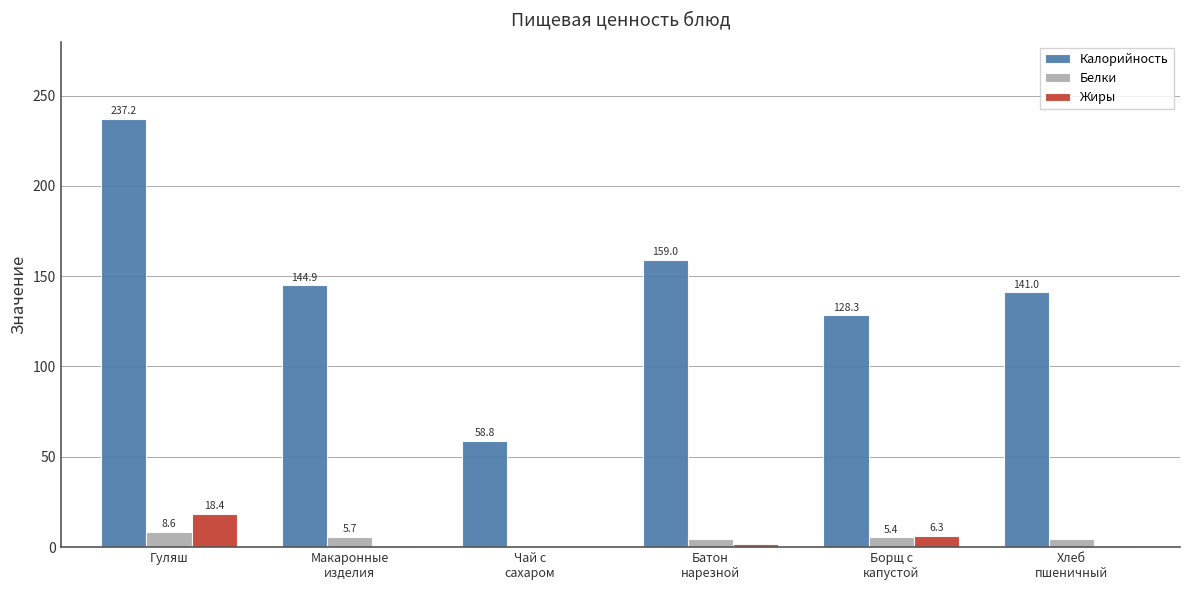

At which label does Жиры reach its peak?

Гуляш